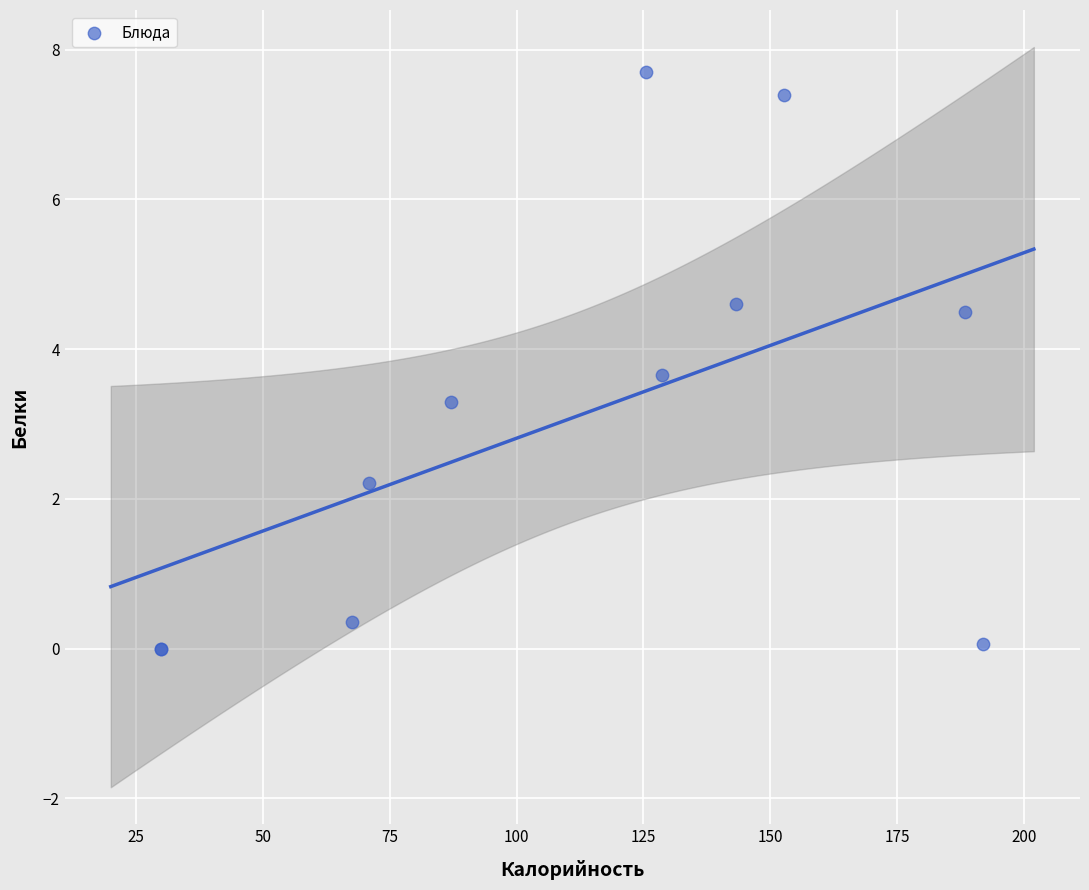

What Y value in the scatter plot is closest to 3?

3.3